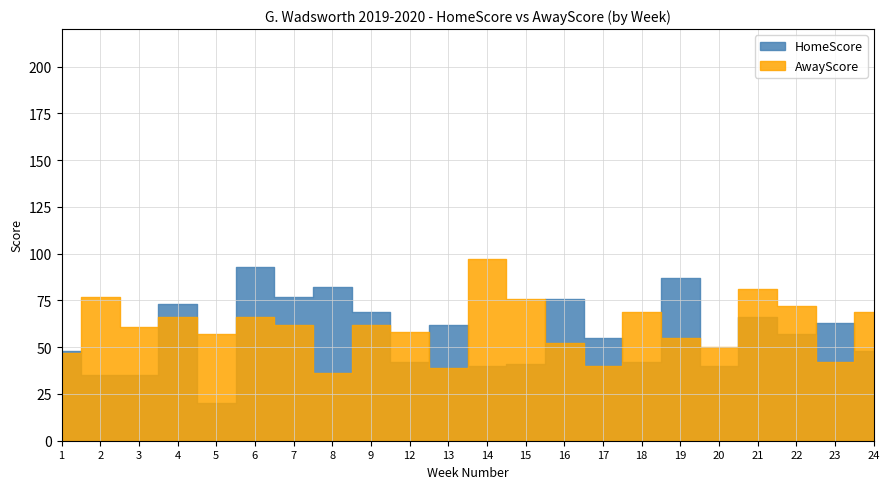

What is the difference between the AwayScore values at 6 and 7?

4